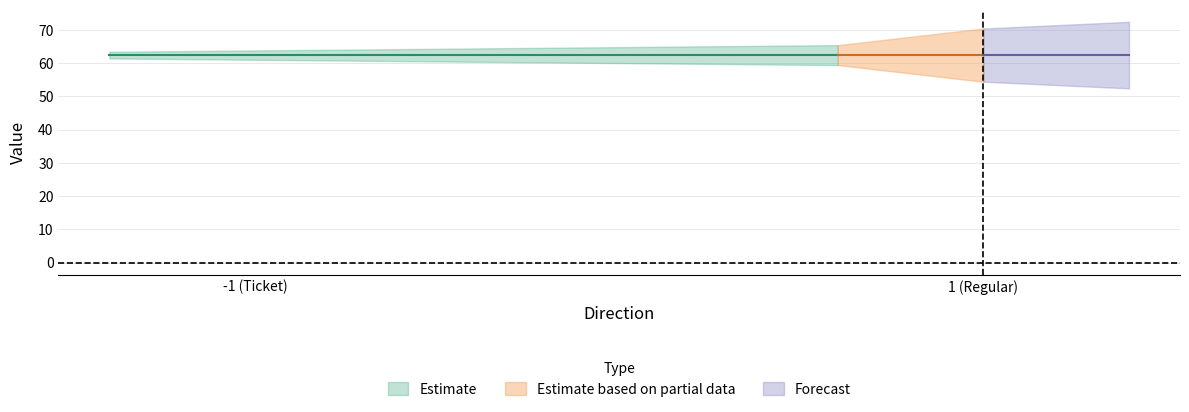

True or false: value and io_index intersect in this chart.

False